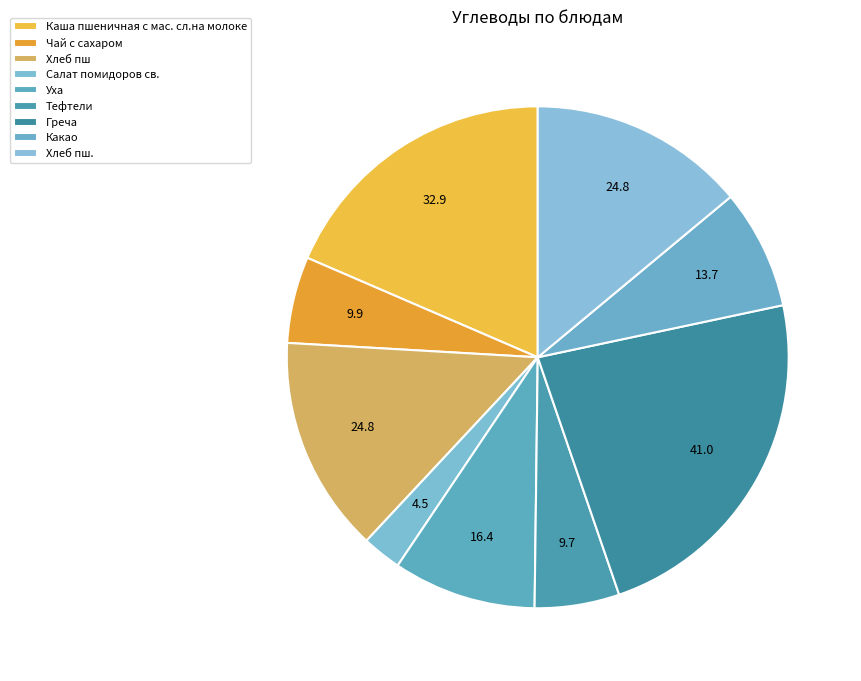

True or false: Хлеб пш accounts for 14% of the total.

True